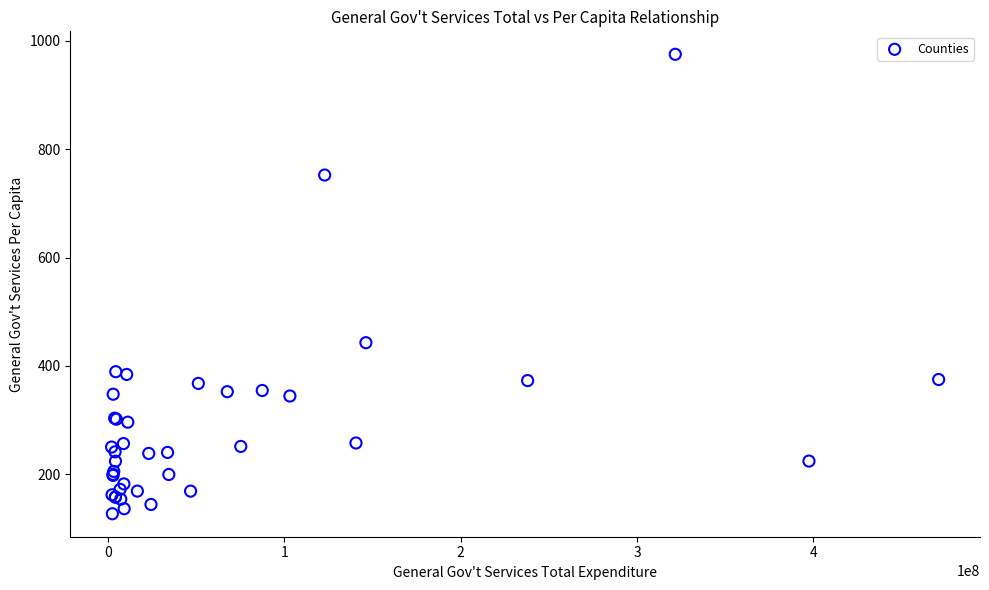

What Y value in the scatter plot is closest to 551?

442.9